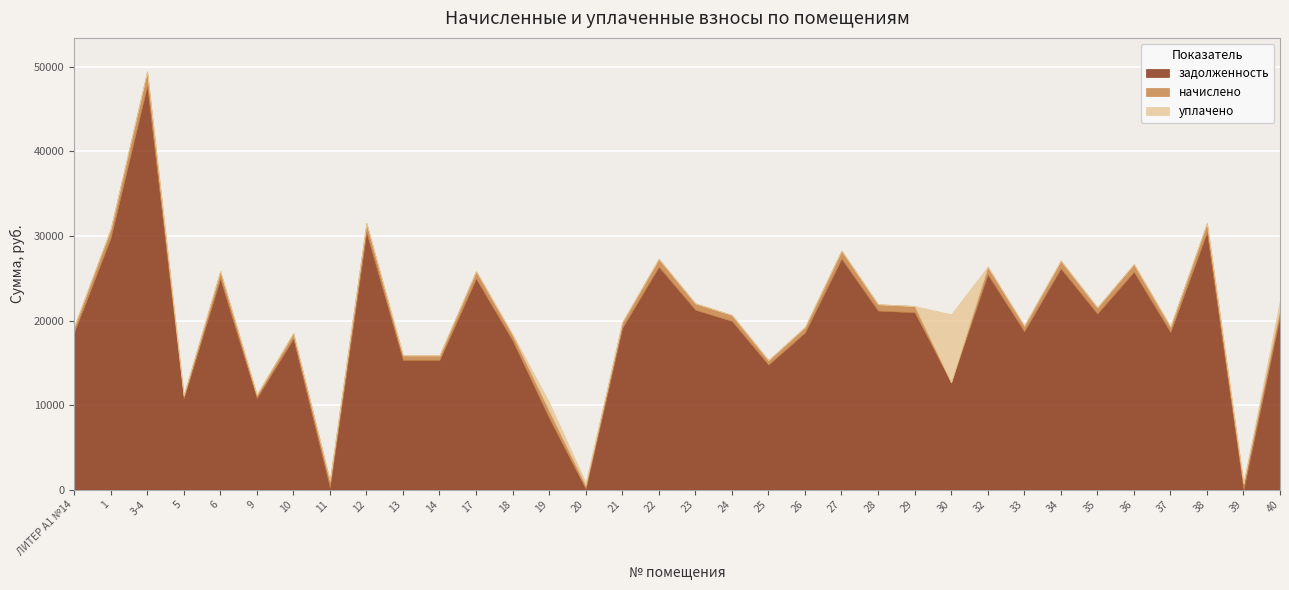

Reading left to right, extract all data points from this chart.

задолженность: ЛИТЕР А1 №14=18574.8	1=29759.4	3-4=47785.1	5=10785.2	6=24966.0	9=10835.4	10=17875.6	11=254.6	12=30458.5	13=15329.3	14=15329.3	17=24966.0	18=17625.2	19=8466.7	20=90.3	21=19123.9	22=26364.0	23=21271.0	24=19948.8	25=14779.8	26=18574.8	27=27313.0	28=21171.2	29=20971.4	30=12676.8	32=25465.3	33=18724.6	34=26164.4	35=20821.8	36=25764.8	37=18624.6	38=30458.5	39=0.0	40=20586.6
начислено: ЛИТЕР А1 №14=660.7	1=1058.5	3-4=1699.6	5=383.6	6=888.0	9=385.4	10=635.8	11=797.4	12=1083.4	13=545.2	14=545.2	17=888.0	18=651.8	19=870.2	20=381.8	21=680.2	22=937.7	23=756.6	24=711.1	25=525.7	26=660.7	27=971.5	28=753.0	29=745.9	30=-4253.5	32=905.8	33=666.0	34=930.6	35=740.6	36=916.4	37=662.5	38=1083.4	39=740.6	40=927.1
уплачено: ЛИТЕР А1 №14=0.0	1=0.0	3-4=0.0	5=0.0	6=0.0	9=0.0	10=0.0	11=0.0	12=0.0	13=0.0	14=0.0	17=0.0	18=100.0	19=1000.0	20=382.4	21=0.0	22=0.0	23=0.0	24=0.0	25=0.0	26=0.0	27=0.0	28=0.0	29=0.0	30=8063.0	32=0.0	33=0.0	34=0.0	35=0.0	36=0.0	37=0.0	38=0.0	39=0.0	40=927.0